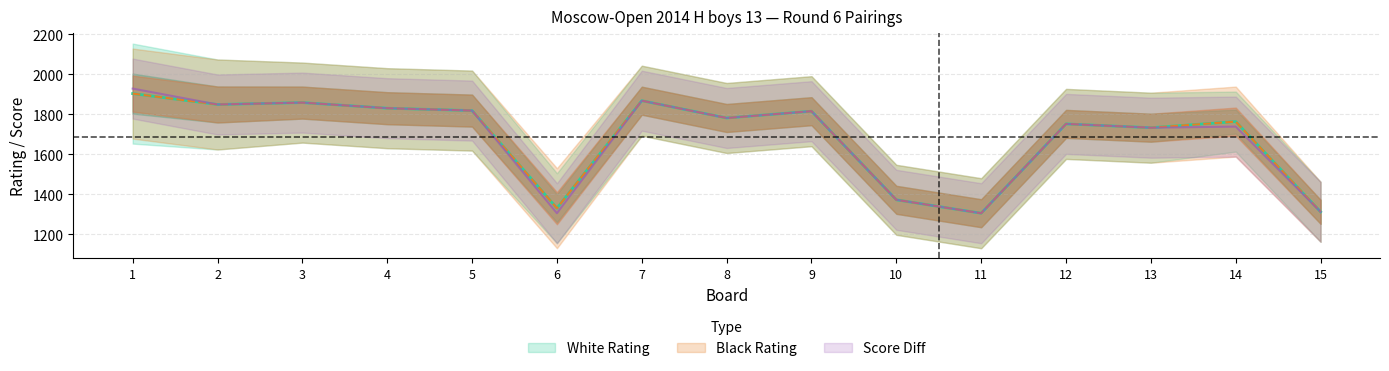

Which series has the largest range (max minus min)?

Black Rating